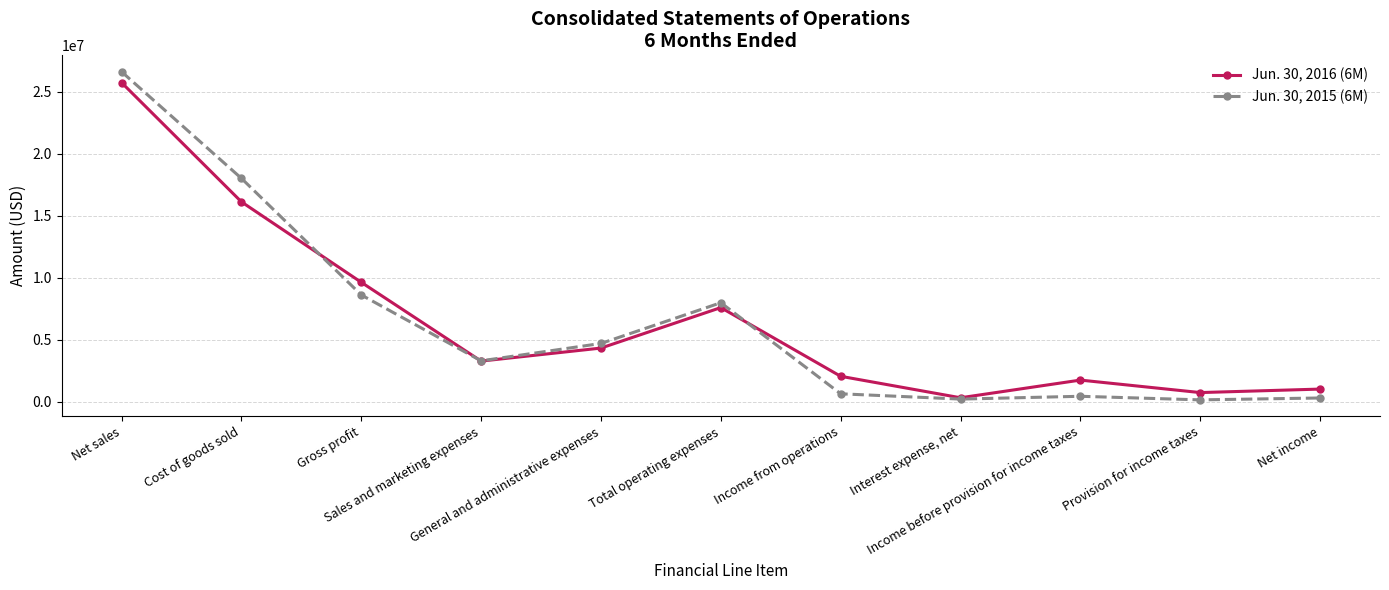

Which series has the widest spread of values?

Jun. 30, 2015 (6M)